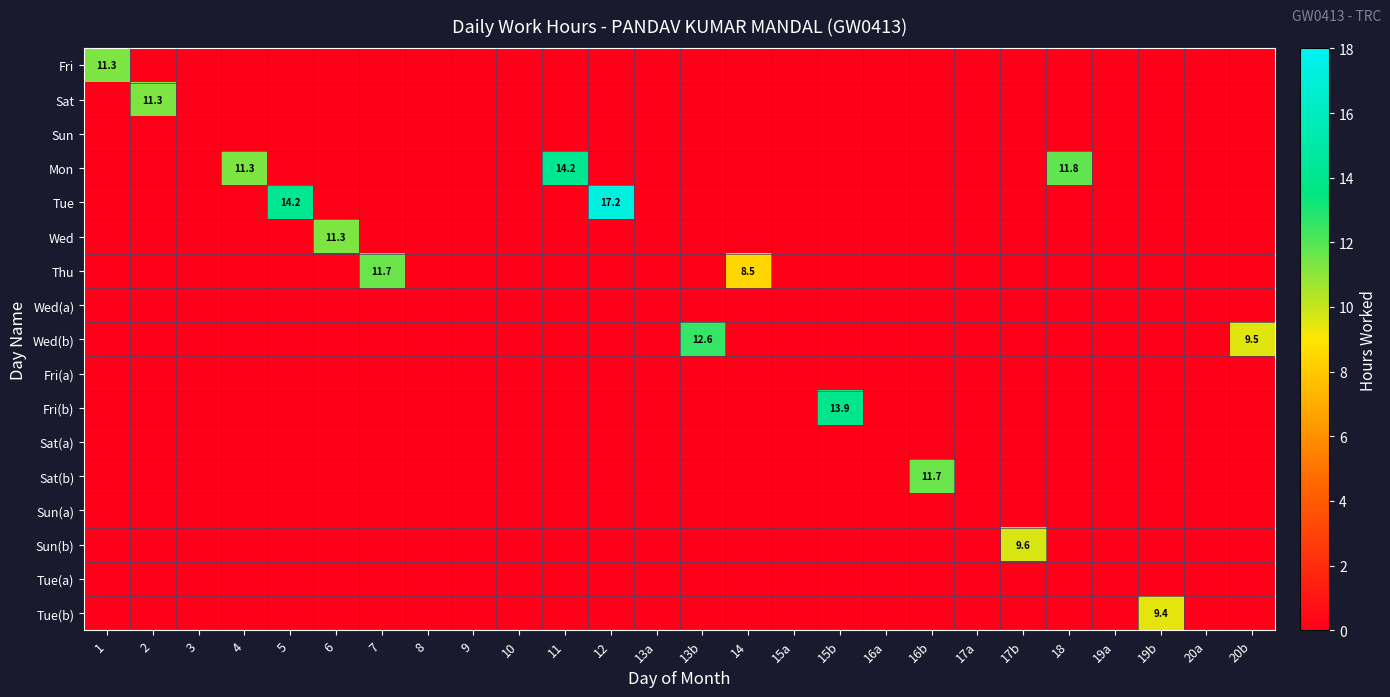

True or false: Sun(b) has a value of 17.1 at 17b.

False